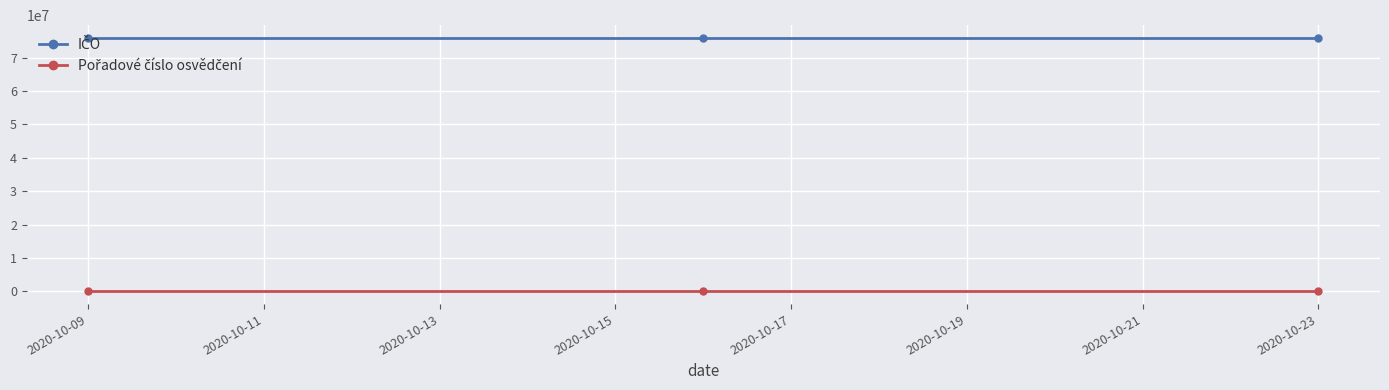

At how many categories does at least one series exceed 68046557?

3